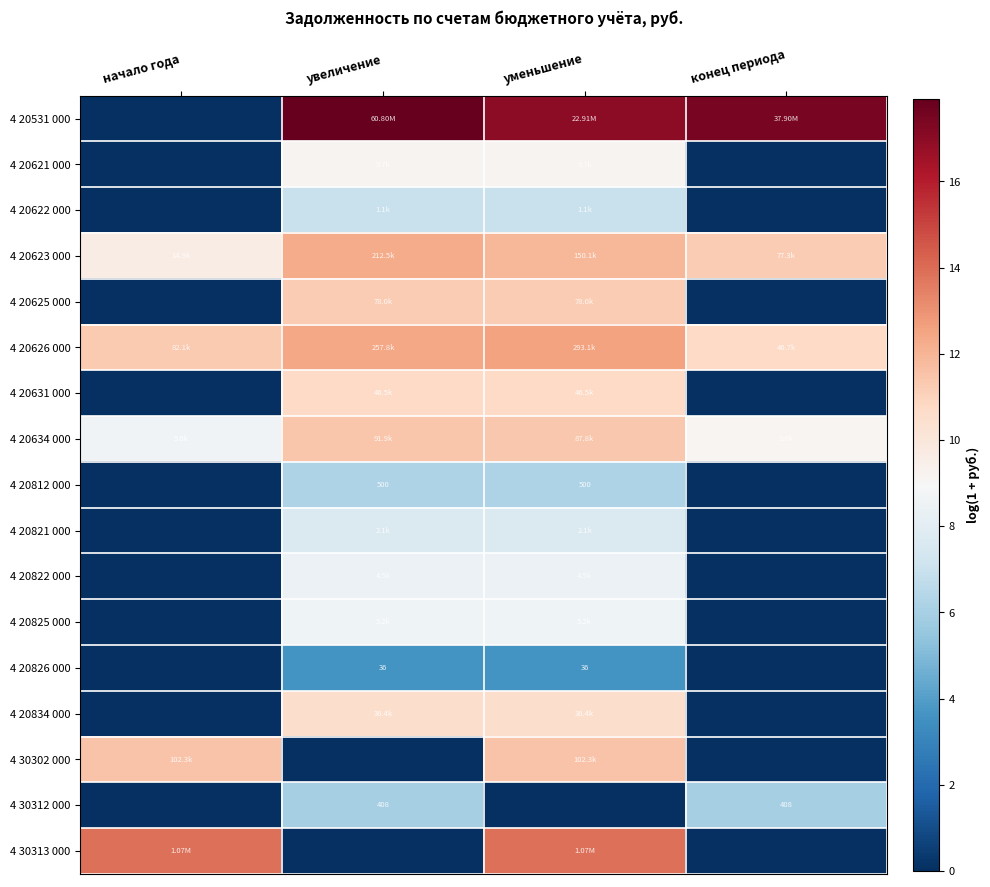

Read the 4 30313 000 value at уменьшение.

13.9